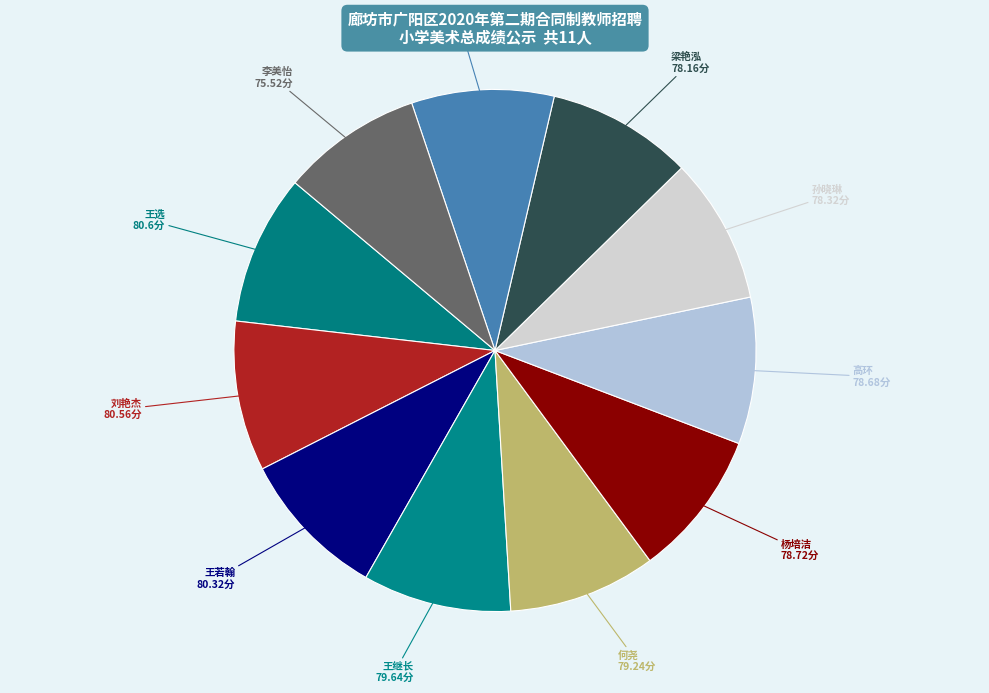

True or false: 孙晓琳 accounts for 9% of the total.

True